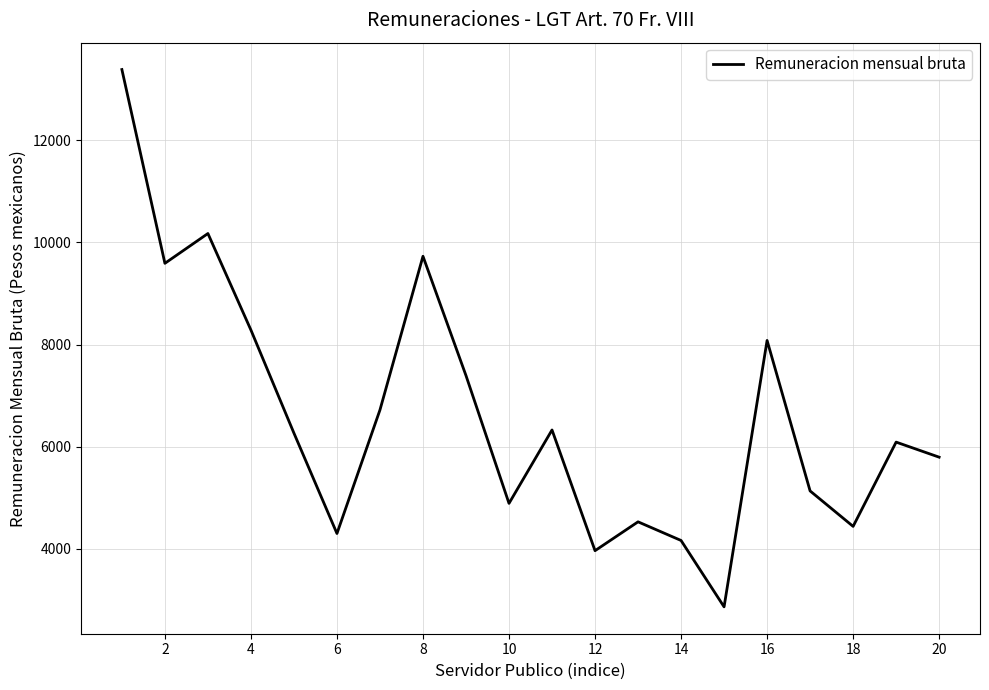

What is the smallest value displayed?

2857.8